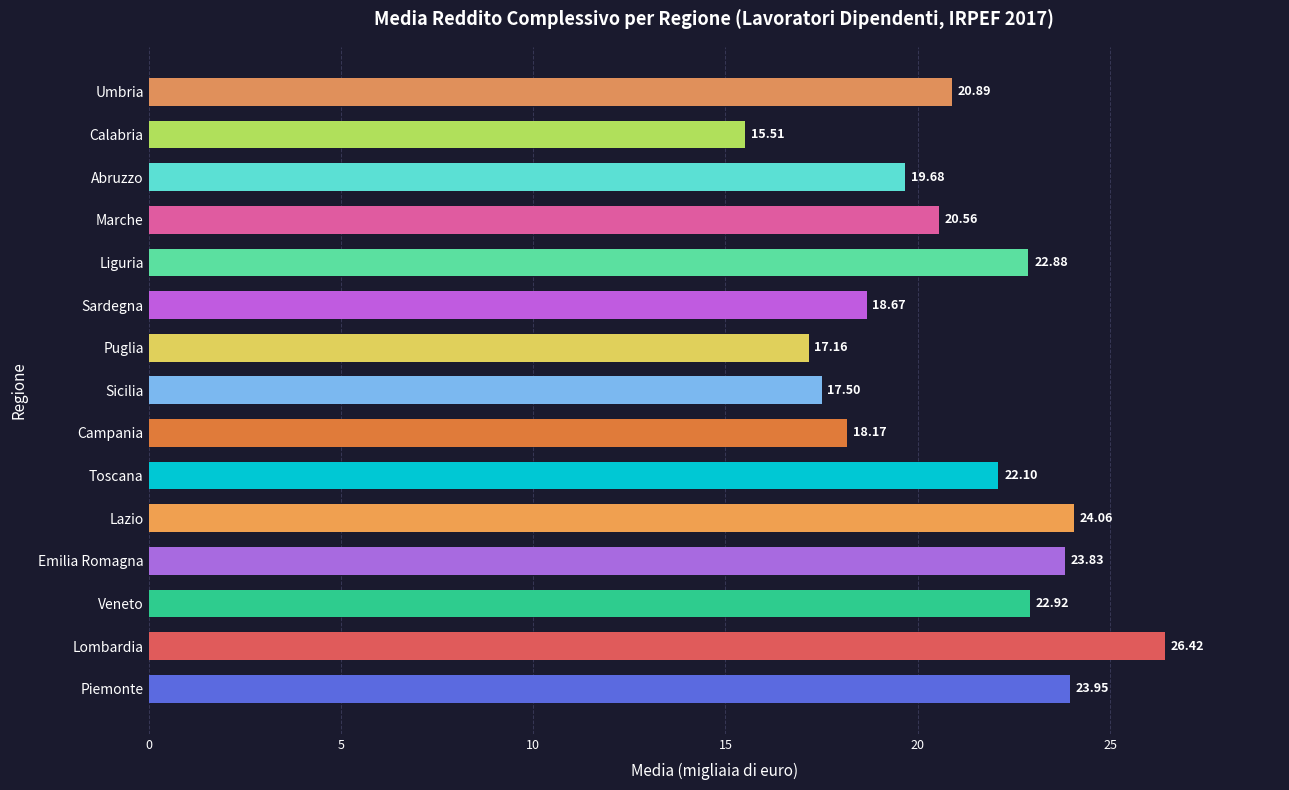

What is the ratio of the value at Marche to the value at Lazio?

0.9